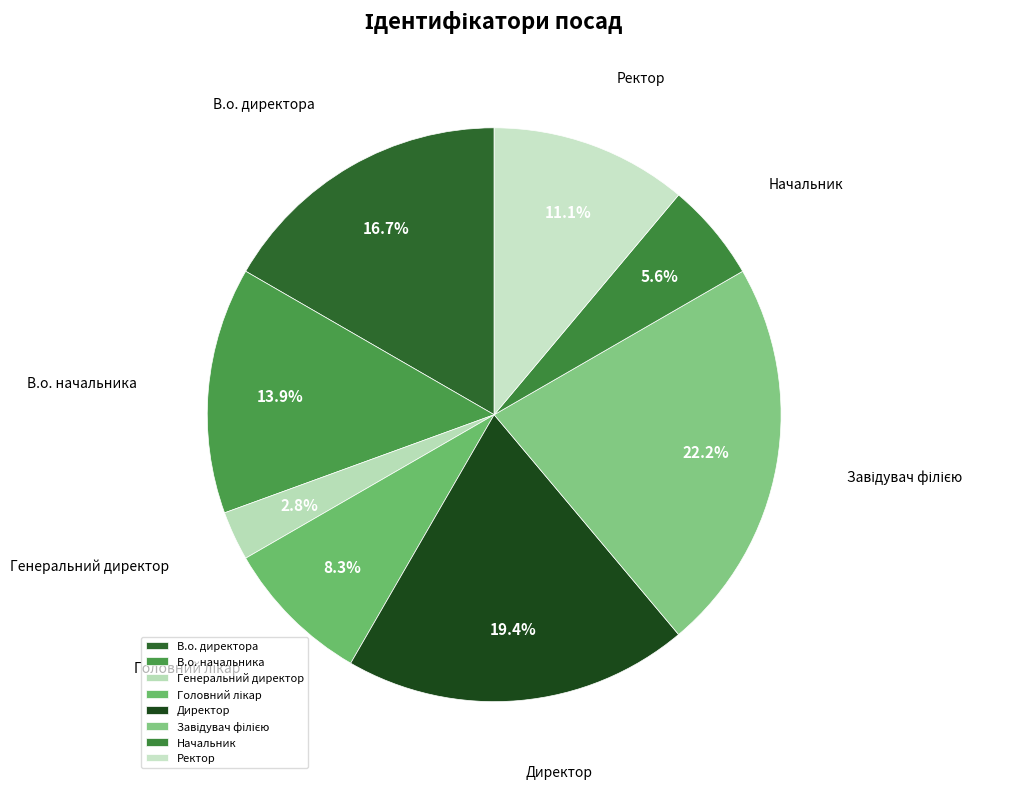

What is the smallest slice in the pie chart?

Генеральний директор